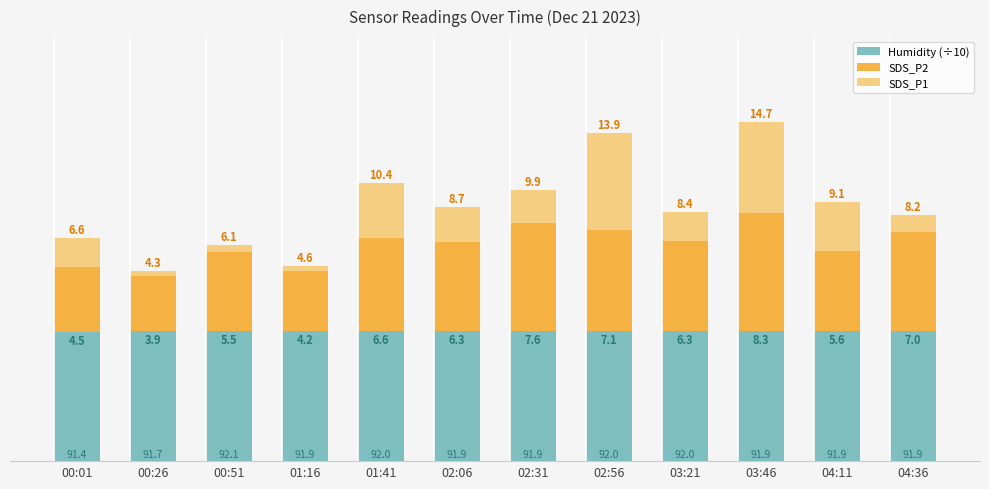

What is the sum of the Humidity (÷10) values at 04:11 and 00:26?

18.4